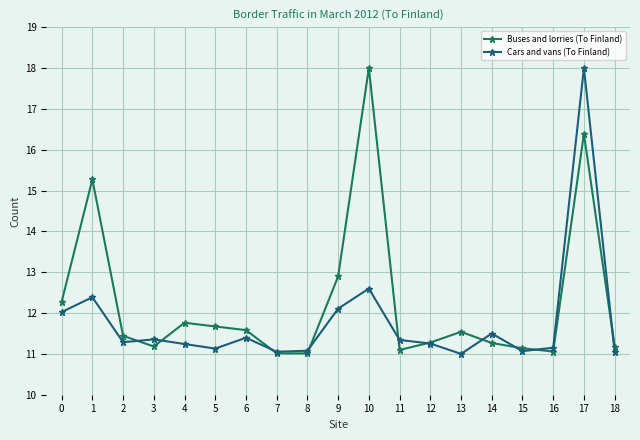

What is the value of the Buses and lorries (To Finland) point at the 13th from the left?

11.3